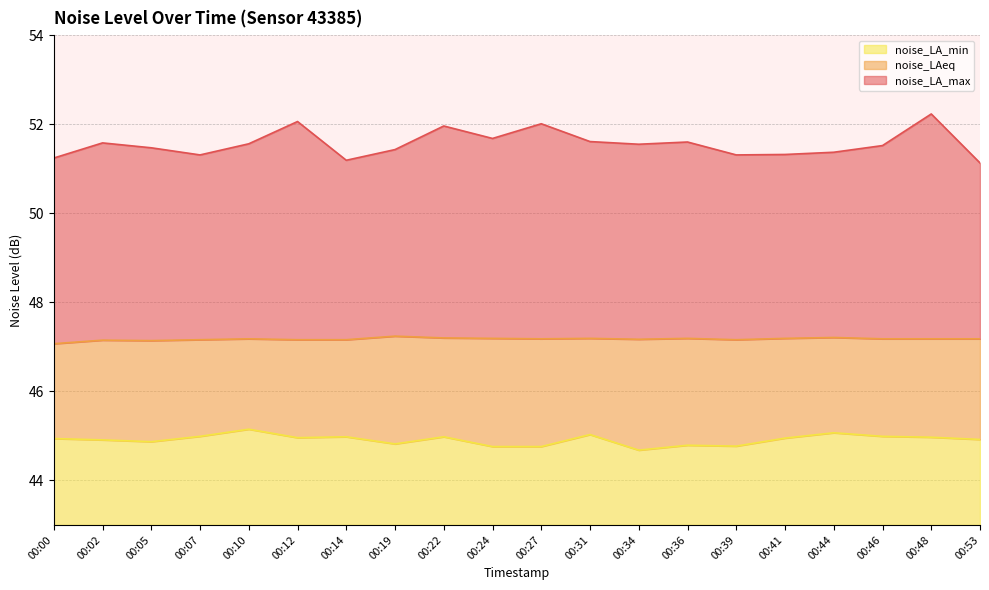

Reading left to right, what are all the values shown in this chart?

noise_LA_max: 51.2	51.6	51.5	51.3	51.6	52.1	51.2	51.4	52.0	51.7	52.0	51.6	51.5	51.6	51.3	51.3	51.4	51.5	52.2	51.1
noise_LAeq: 47.1	47.1	47.1	47.2	47.2	47.2	47.2	47.2	47.2	47.2	47.2	47.2	47.2	47.2	47.2	47.2	47.2	47.2	47.2	47.2
noise_LA_min: 44.9	44.9	44.9	45.0	45.1	45.0	45.0	44.8	45.0	44.8	44.8	45.0	44.7	44.8	44.8	45.0	45.1	45.0	45.0	44.9